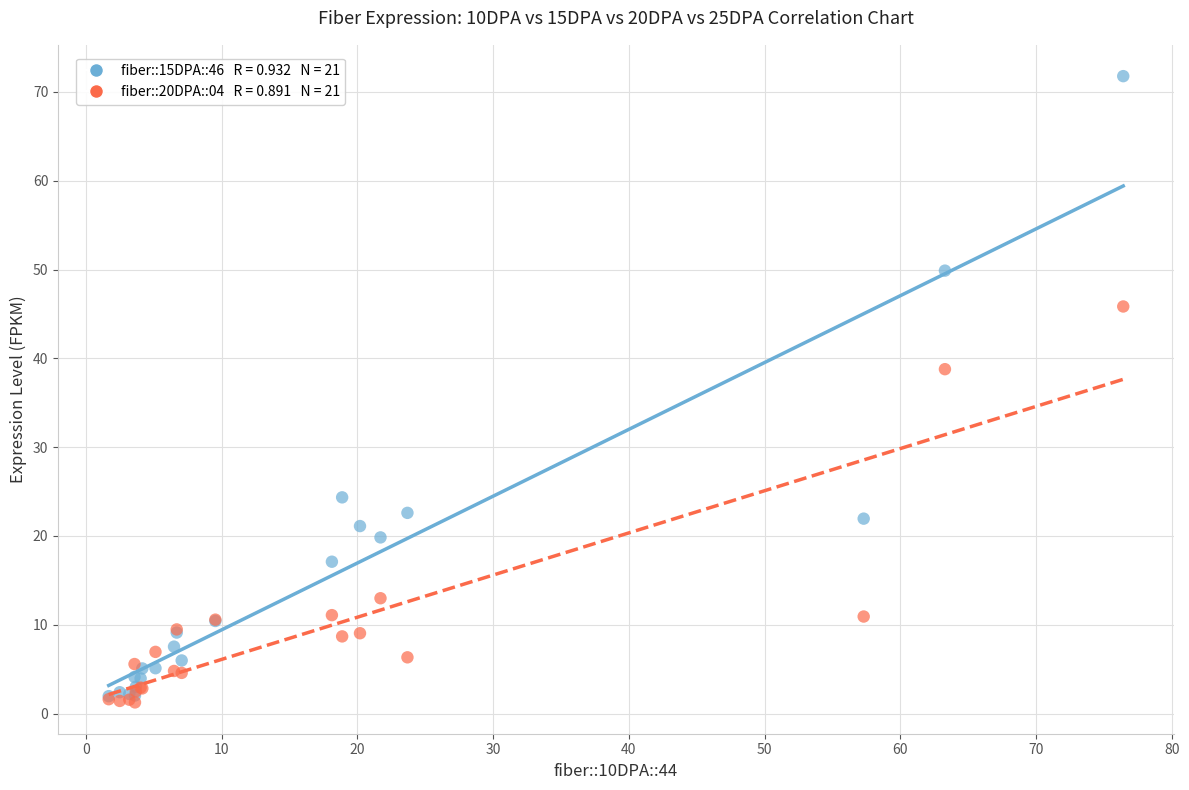

Across all series, what Y value is closest to 36?

38.8